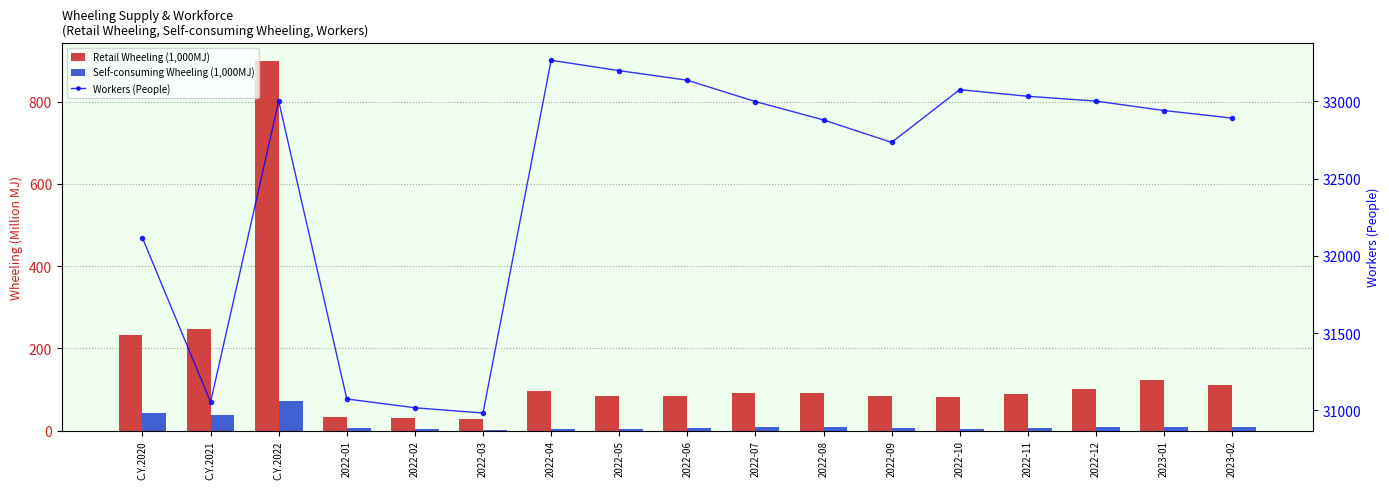

Is it true that Workers (People) equals 53380.0 at 2022-03?

False